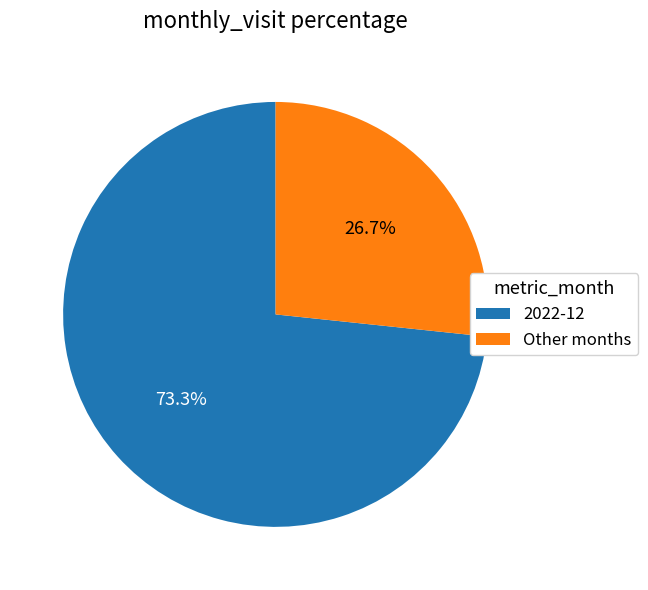

How many slices are in this pie chart?

2